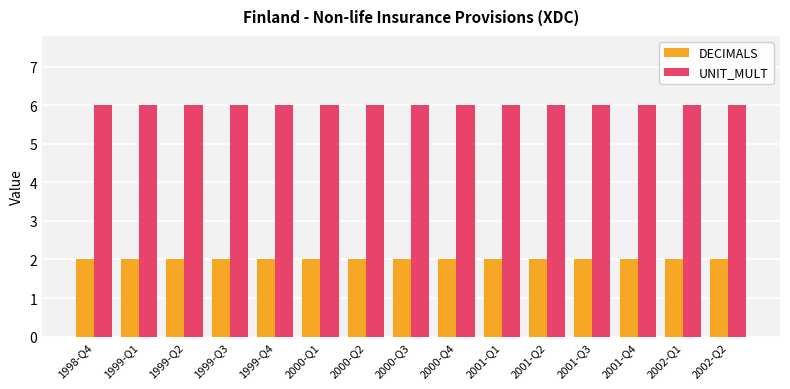

Rank the series at 2001-Q3 from highest to lowest value.

UNIT_MULT, DECIMALS